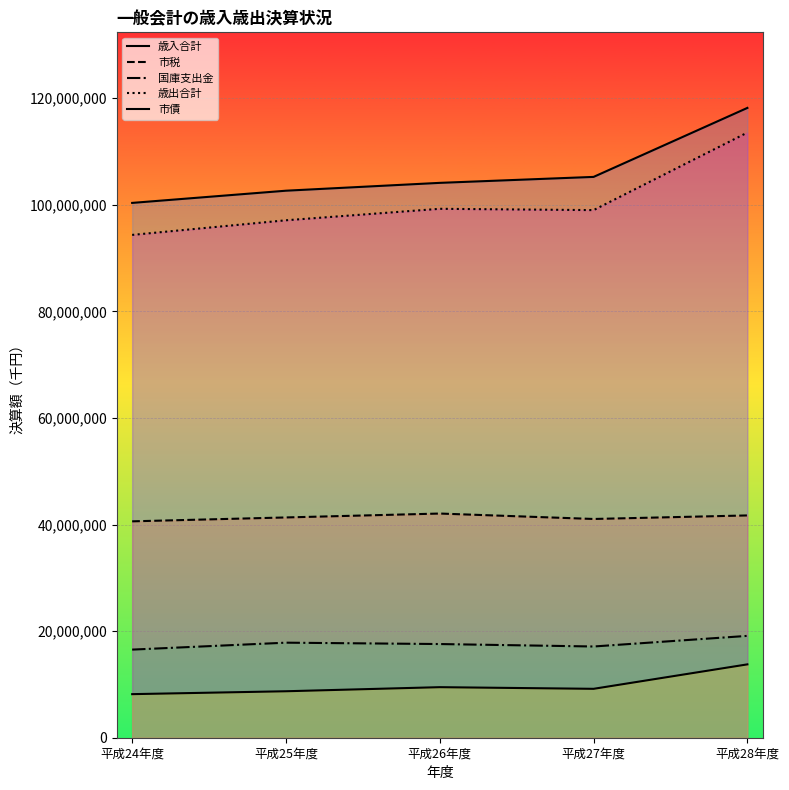

Where does the 歳入合計 series first go above 104122387?

平成27年度